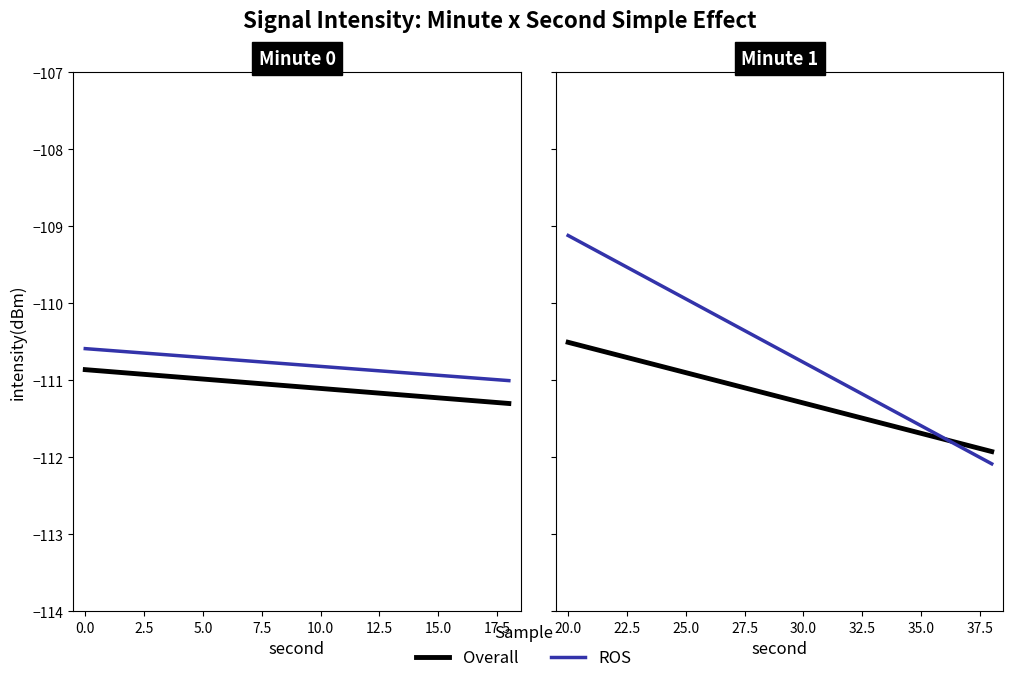

How many values in the ROS series are below -110?

13